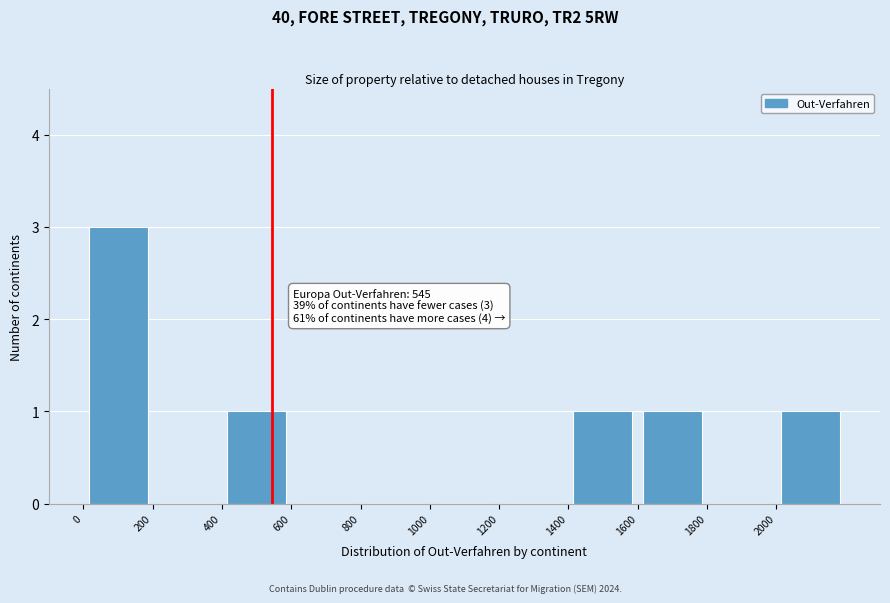

Which range on the x-axis has the tallest bar?

0 to 200